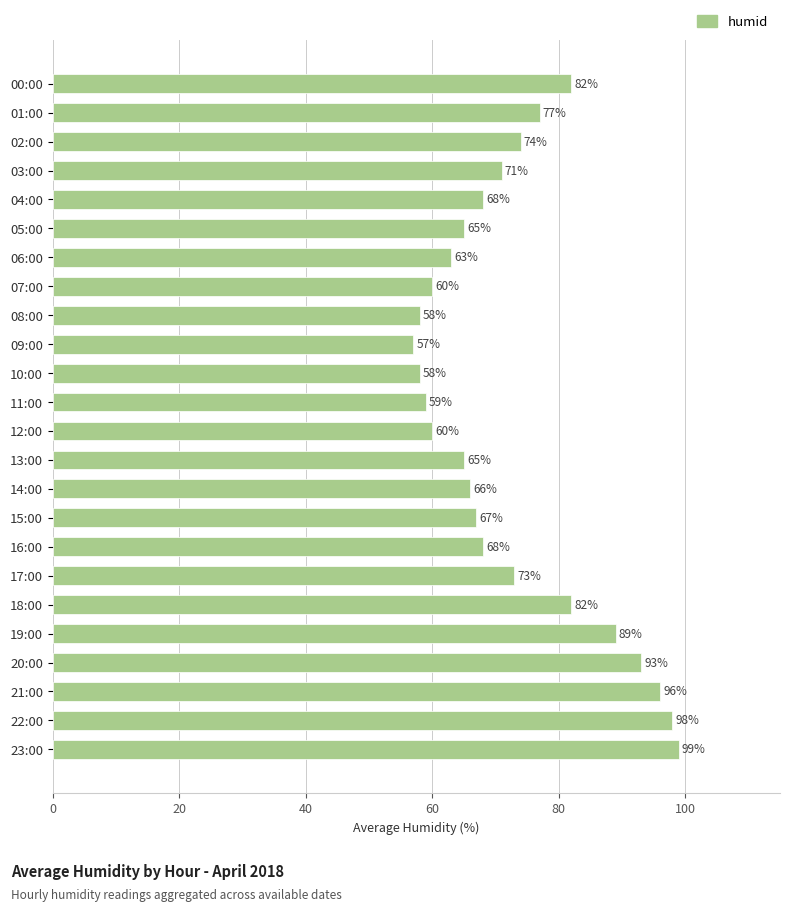

Reading top to bottom, extract all data points from this chart.

82	77	74	71	68	65	63	60	58	57	58	59	60	65	66	67	68	73	82	89	93	96	98	99